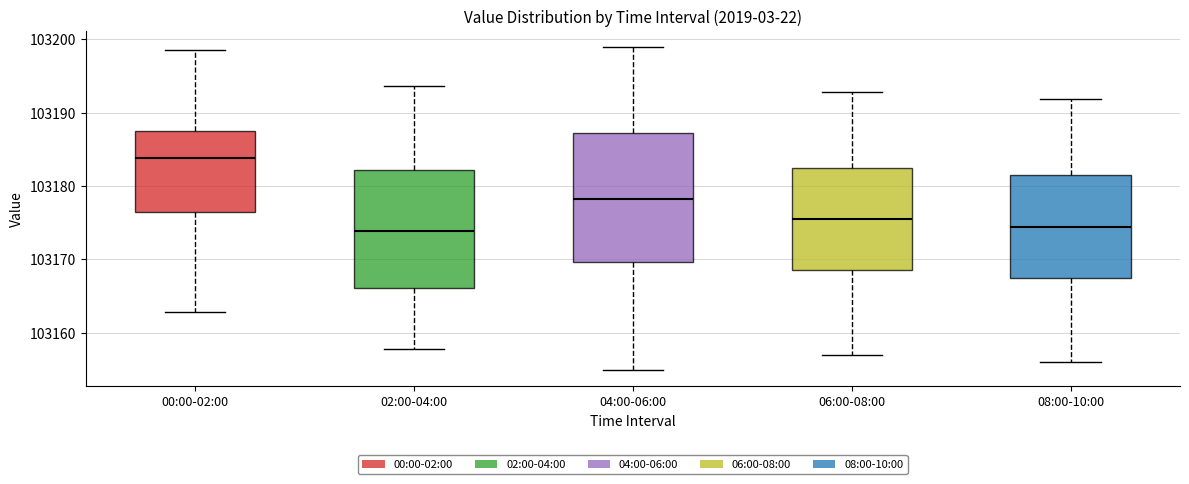

Where is the upper edge of the box for 02:00-04:00 on the y-axis? The values are not printed on the chart, so give them approximately, as read against the axis.

103182